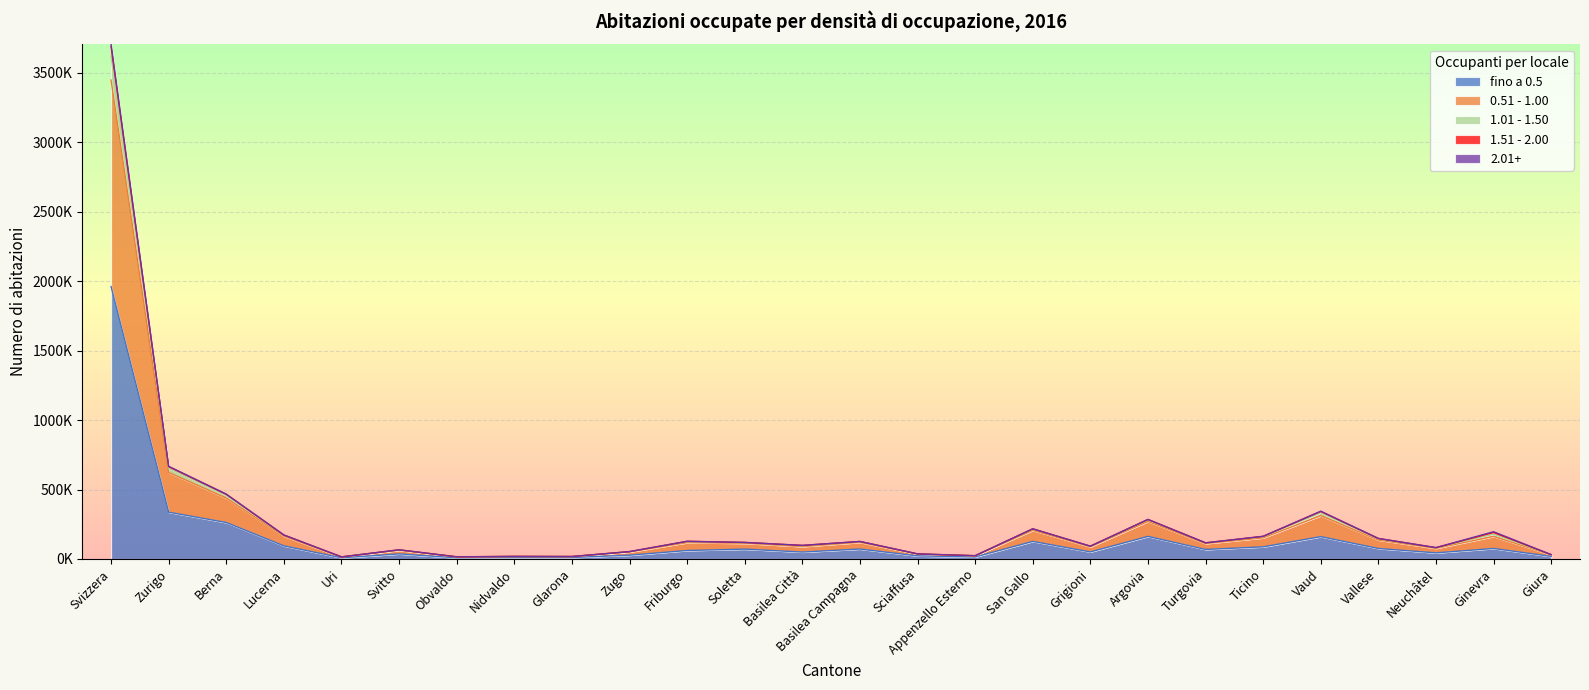

Rank the categories by 1.01 - 1.50 value from highest to lowest.

Svizzera, Zurigo, Berna, Vaud, Argovia, San Gallo, Ginevra, Lucerna, Ticino, Vallese, Friburgo, Basilea Campagna, Soletta, Turgovia, Basilea Città, Grigioni, Neuchâtel, Svitto, Zugo, Sciaffusa, Giura, Appenzello Esterno, Nidvaldo, Glarona, Obvaldo, Uri